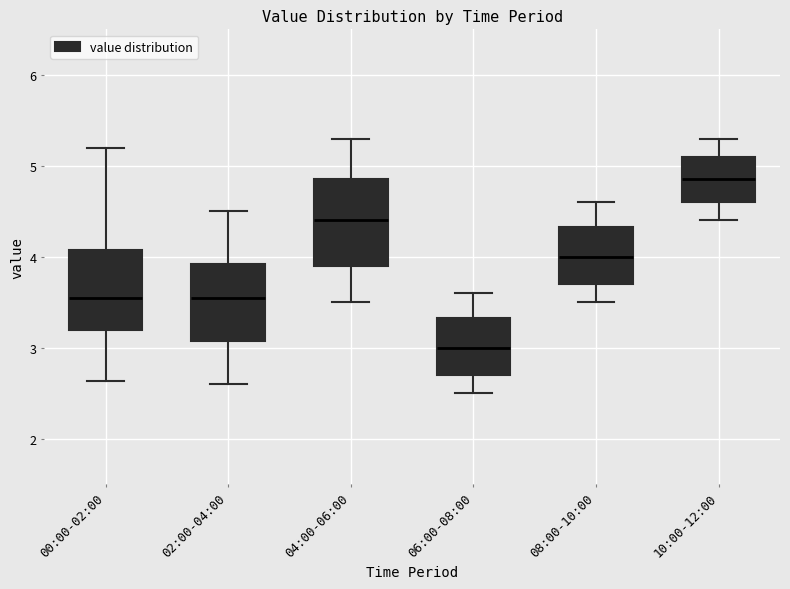

Which box has the highest median line?

10:00-12:00